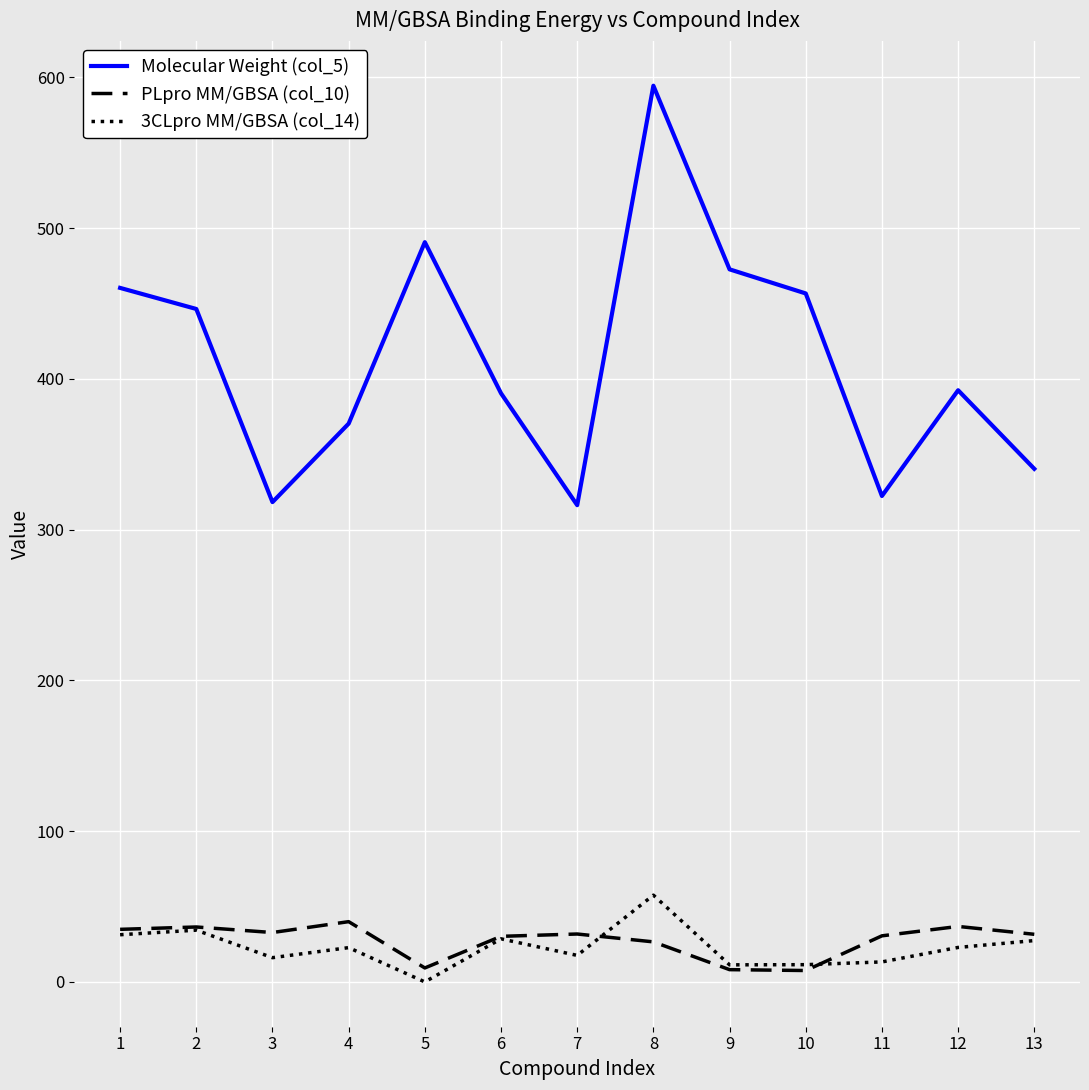

True or false: PLpro MM/GBSA (col_10) and Molecular Weight (col_5) intersect in this chart.

False